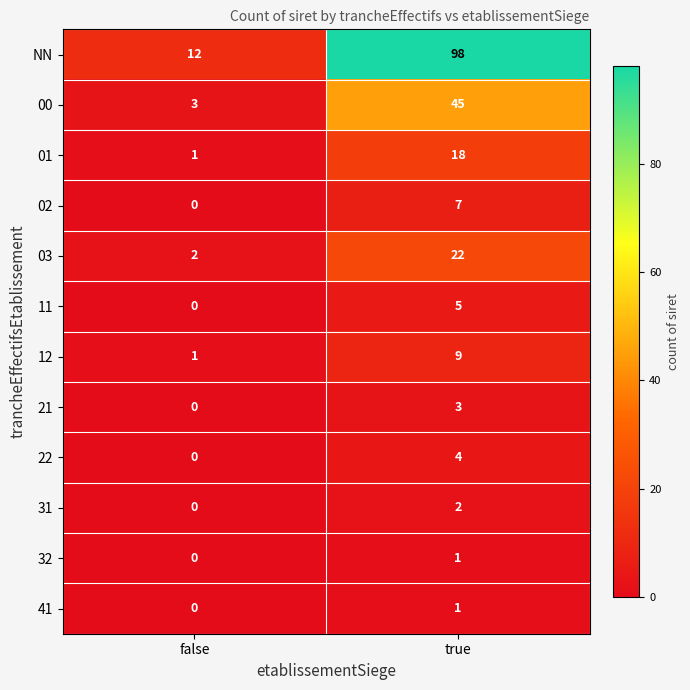

The 32 series shows 0 at false. True or false?

True